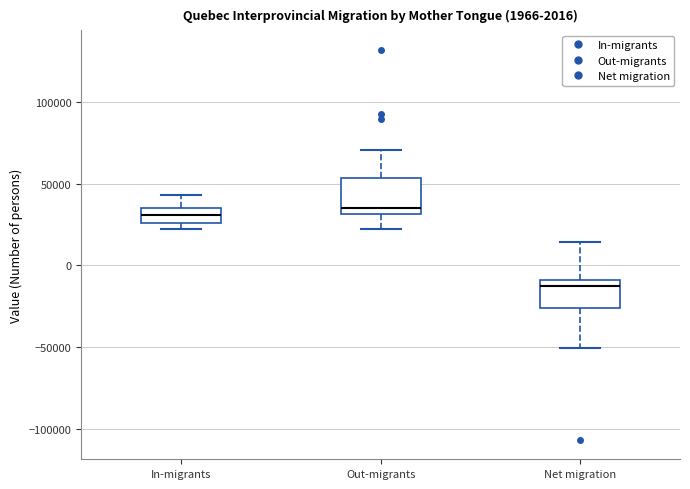

Where is the lower edge of the box for Net migration on the y-axis? The values are not printed on the chart, so give them approximately, as read against the axis.

-25000